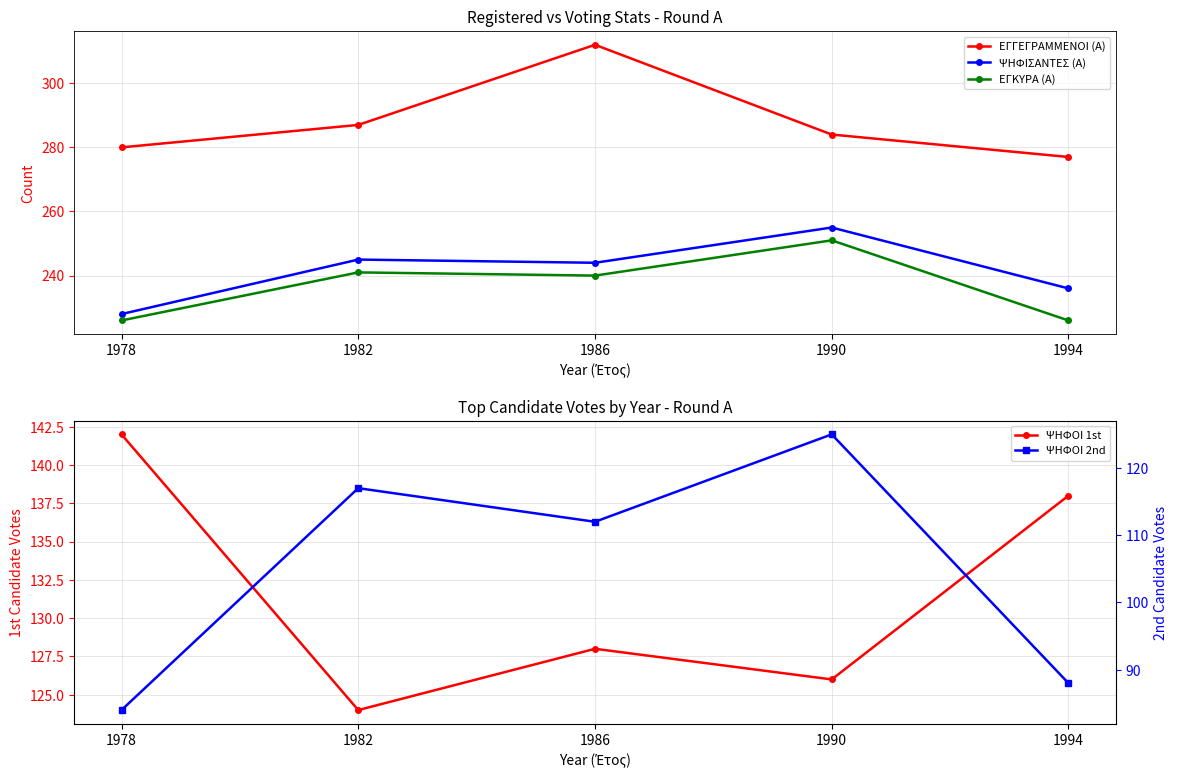

Reading left to right, transcribe all the data shown in this chart.

ΕΓΓΕΓΡΑΜΜΕΝΟΙ (Α): 280	287	312	284	277
ΨΗΦΙΣΑΝΤΕΣ (Α): 228	245	244	255	236
ΕΓΚΥΡΑ (Α): 226	241	240	251	226
ΨΗΦΟΙ 1st: 142	124	128	126	138
ΨΗΦΟΙ 2nd: 84	117	112	125	88